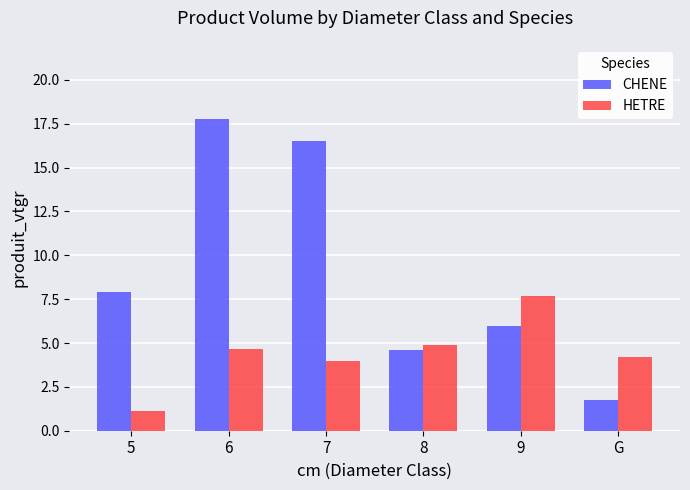

What are all the series names shown in the legend?

CHENE, HETRE